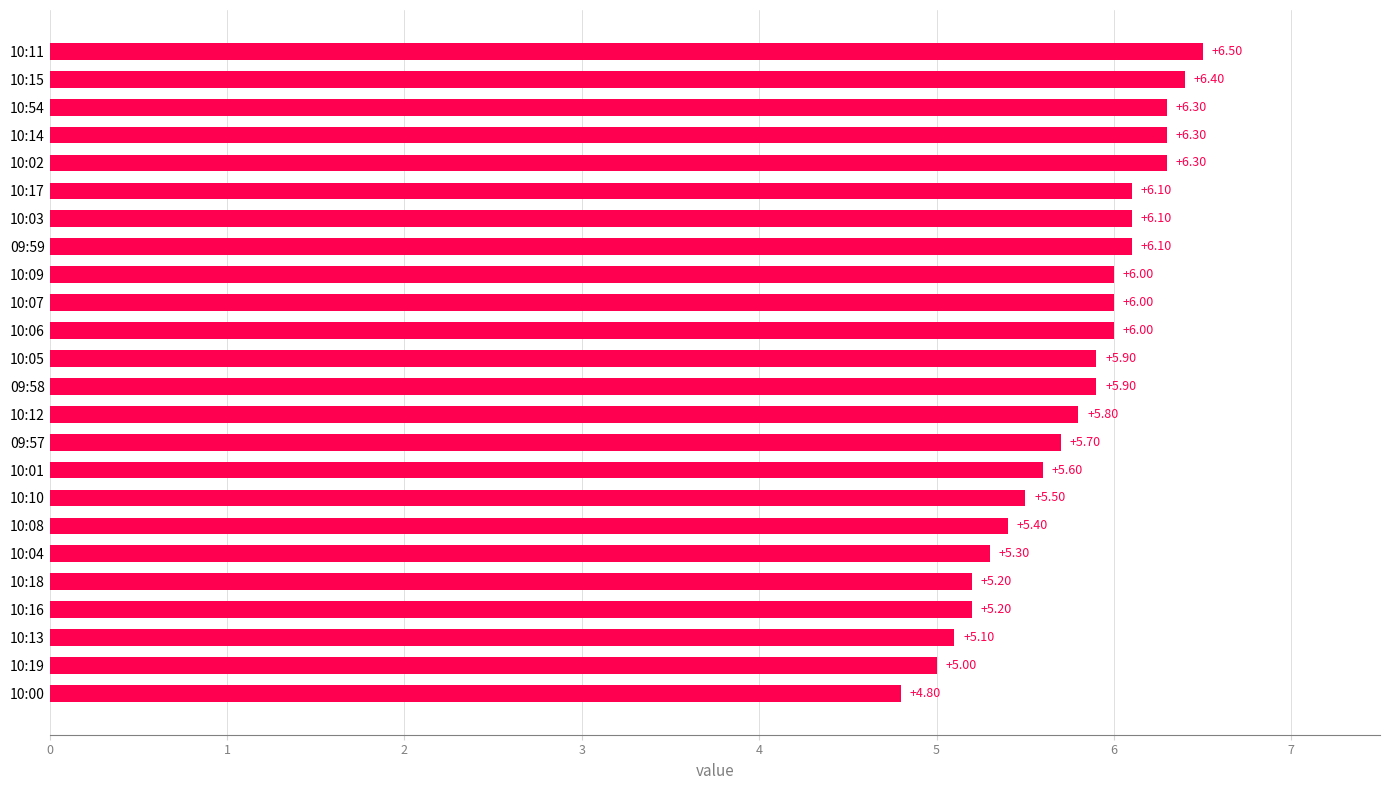

What is the sum of the values at 10:05 and 10:14?

12.2